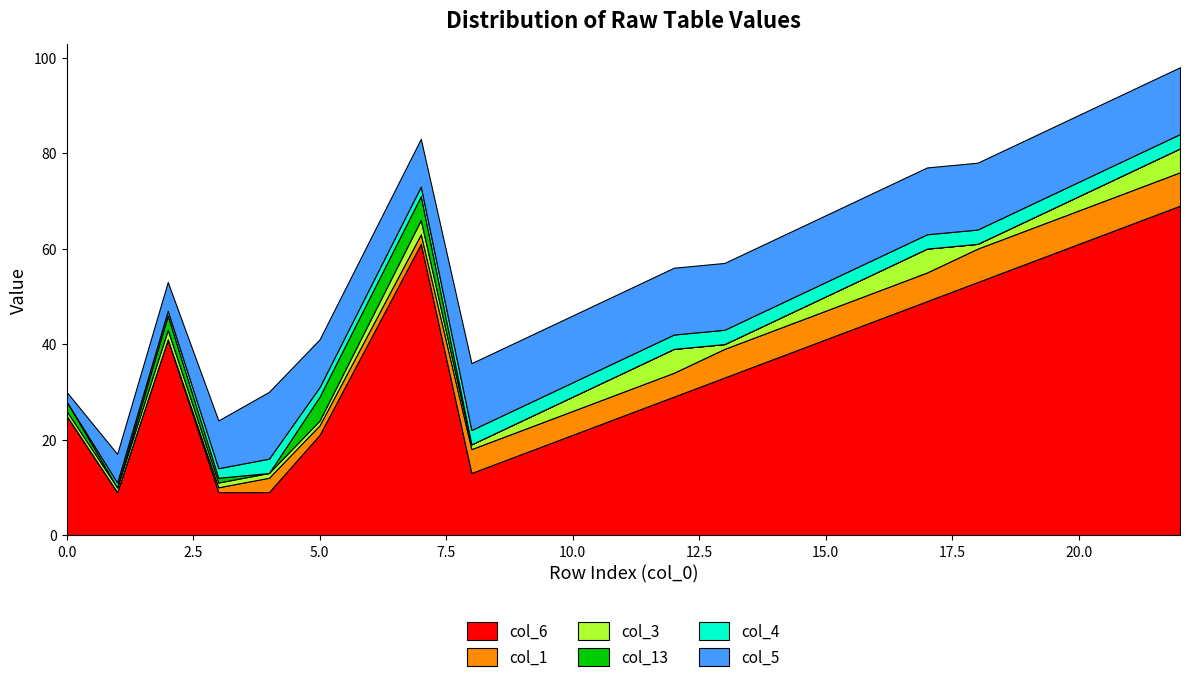

What is the maximum value shown in the chart?

69